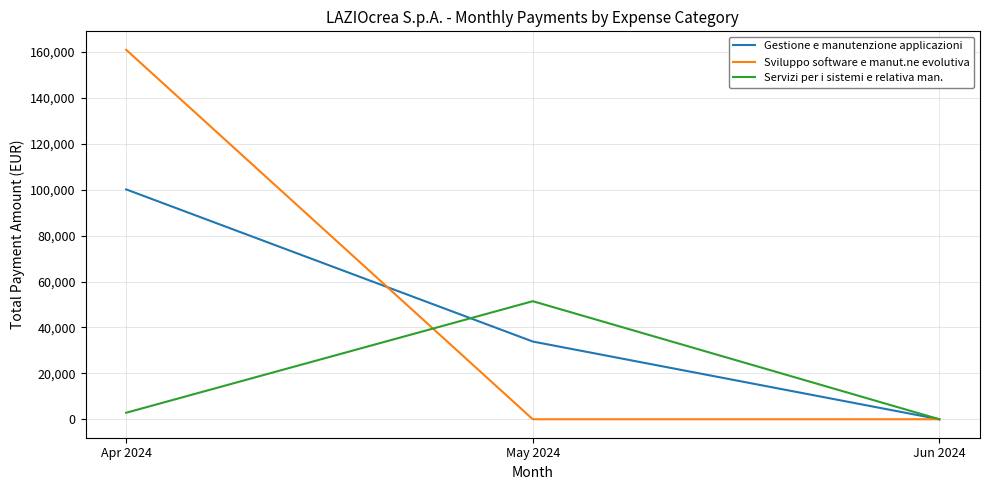

Does the chart have visible grid lines?

Yes